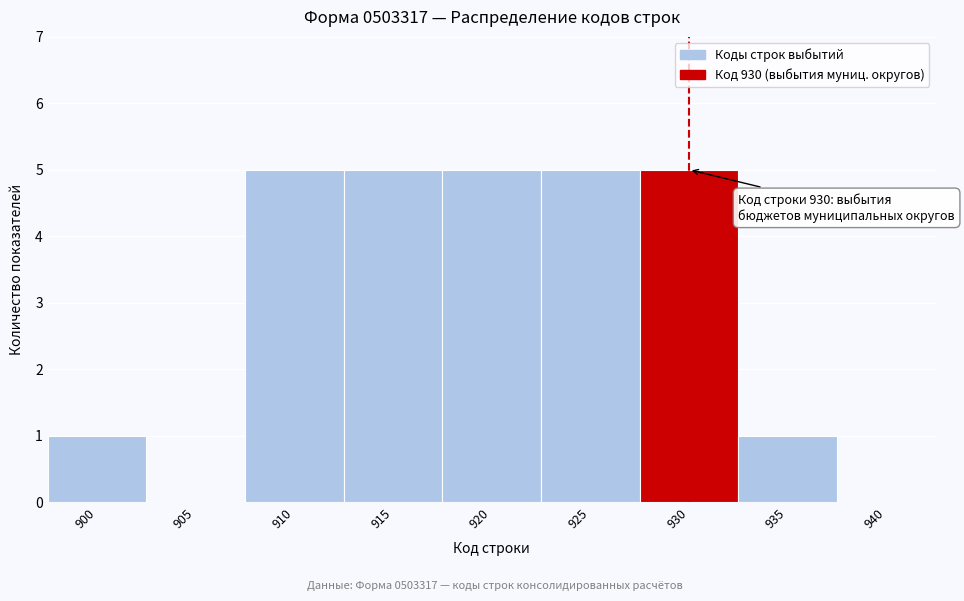

Reading left to right, extract all data points from this chart.

900=1	905=0	910=5	915=5	920=5	925=5	930=5	935=1	940=0